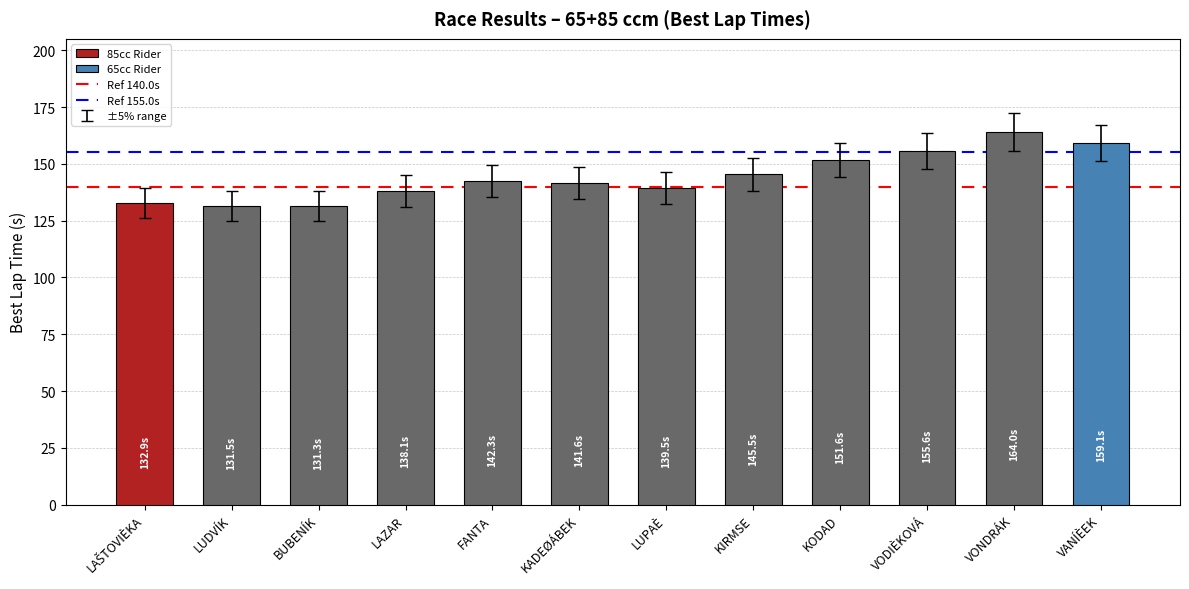

How many distinct data groups are displayed?

1